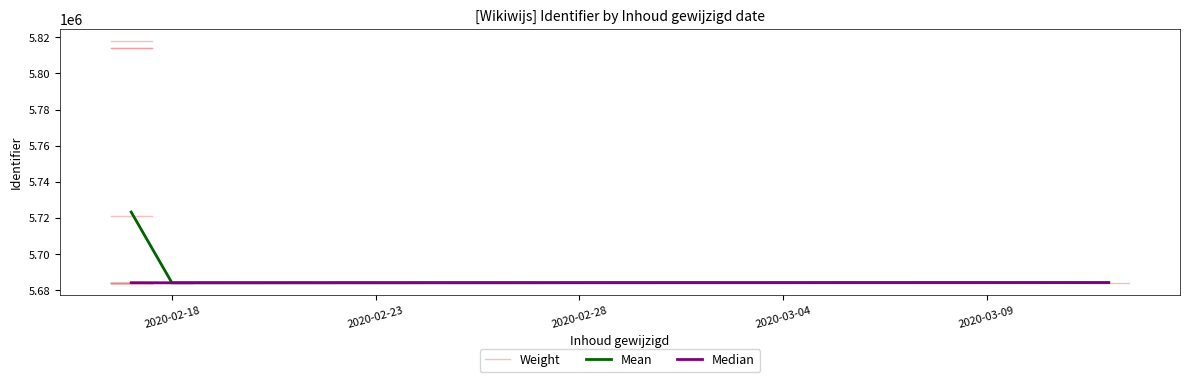

What is the maximum value shown in the chart?

5817914